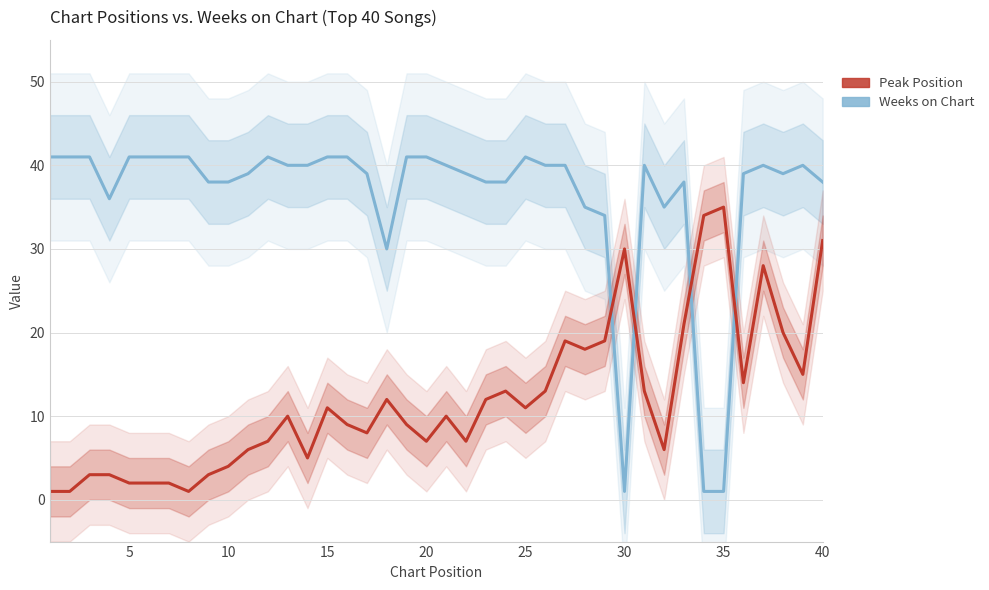

List the series in order of their peak value, lowest first.

Peak Position, Weeks on Chart